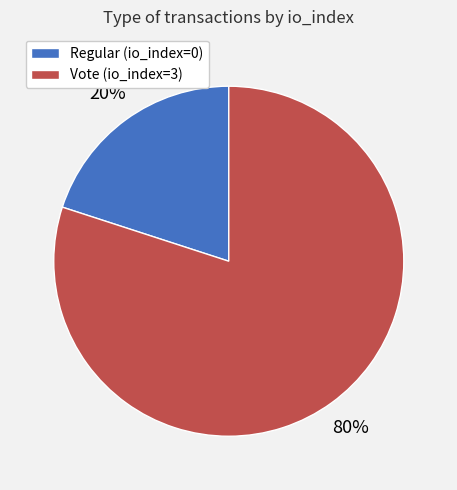

How many segments does this pie chart have?

2